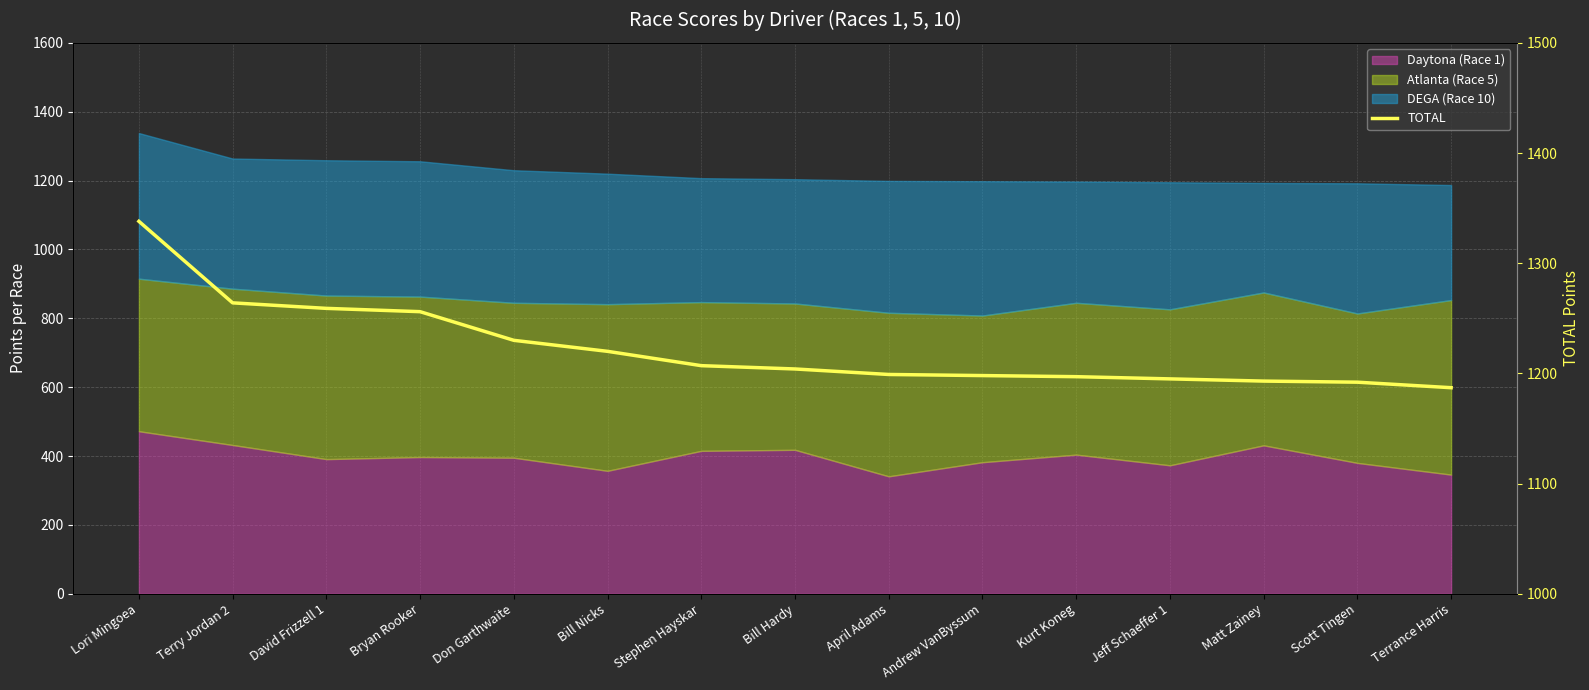

What is the label of the 2nd point from the left?

Terry Jordan 2